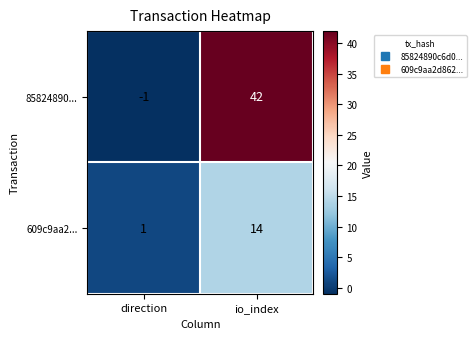

Between direction and io_index, which series saw the biggest shift?

85824890...